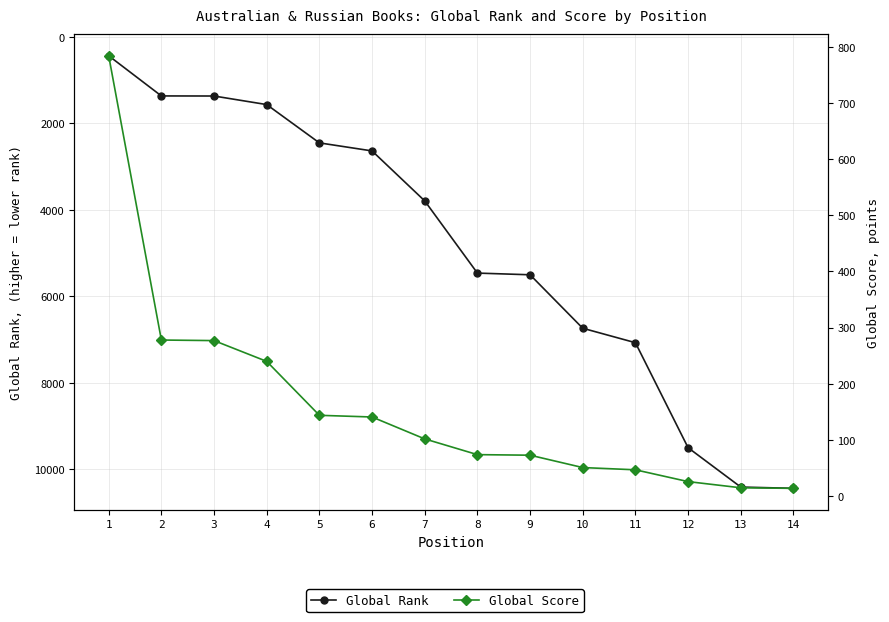

True or false: Global Score and Global Rank intersect in this chart.

True